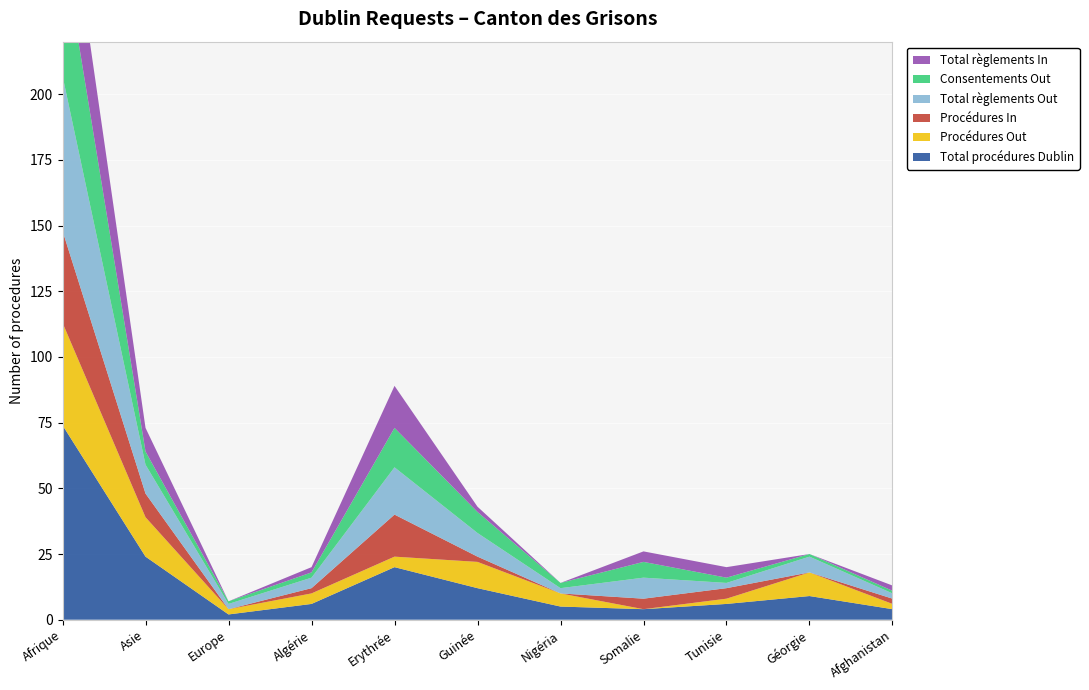

Reading right to left, transcribe all the data shown in this chart.

Total procédures Dublin: Afghanistan=4	Géorgie=9	Tunisie=6	Somalie=4	Nigéria=5	Guinée=12	Erythrée=20	Algérie=6	Europe=2	Asie=24	Afrique=74
Procédures Out: Afghanistan=2	Géorgie=9	Tunisie=2	Somalie=0	Nigéria=5	Guinée=10	Erythrée=4	Algérie=4	Europe=2	Asie=15	Afrique=39
Procédures In: Afghanistan=2	Géorgie=0	Tunisie=4	Somalie=4	Nigéria=0	Guinée=2	Erythrée=16	Algérie=2	Europe=0	Asie=9	Afrique=35
Total règlements Out: Afghanistan=2	Géorgie=6	Tunisie=2	Somalie=8	Nigéria=2	Guinée=9	Erythrée=18	Algérie=4	Europe=2	Asie=11	Afrique=59
Consentements Out: Afghanistan=1	Géorgie=1	Tunisie=2	Somalie=6	Nigéria=2	Guinée=8	Erythrée=15	Algérie=2	Europe=1	Asie=5	Afrique=50
Total règlements In: Afghanistan=2	Géorgie=0	Tunisie=4	Somalie=4	Nigéria=0	Guinée=2	Erythrée=16	Algérie=2	Europe=0	Asie=9	Afrique=35